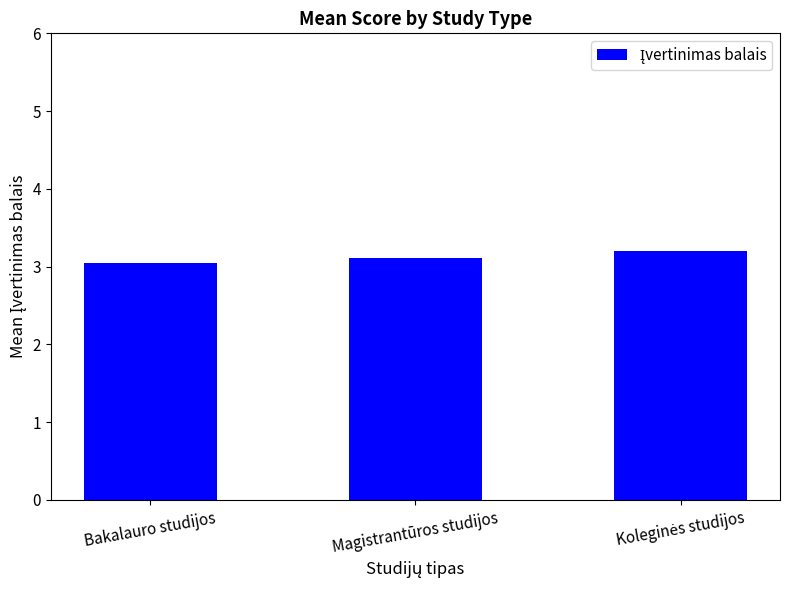

Count the number of categories in the chart.

3